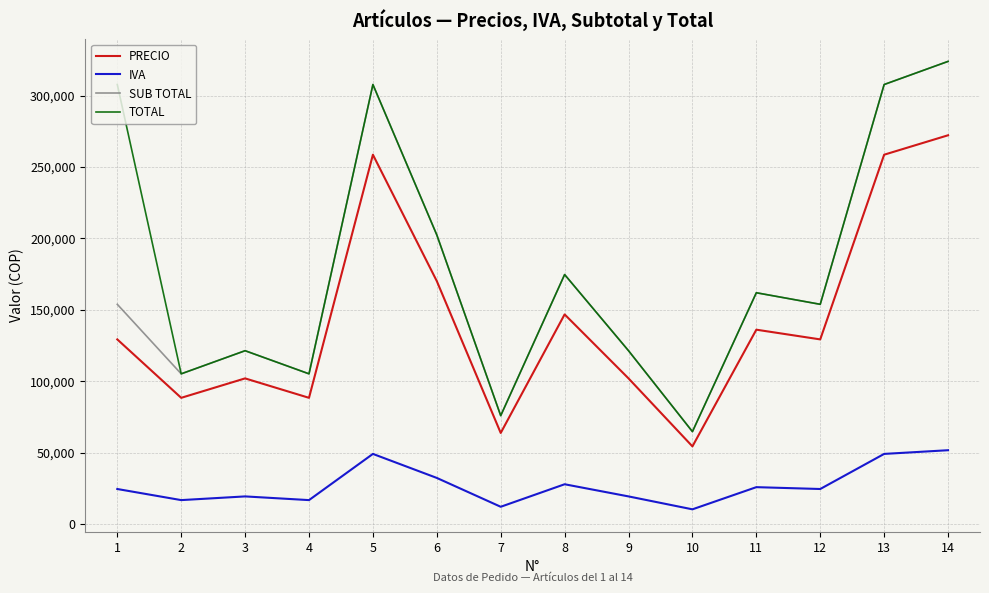

What are all the series names shown in the legend?

PRECIO, IVA, SUB TOTAL, TOTAL